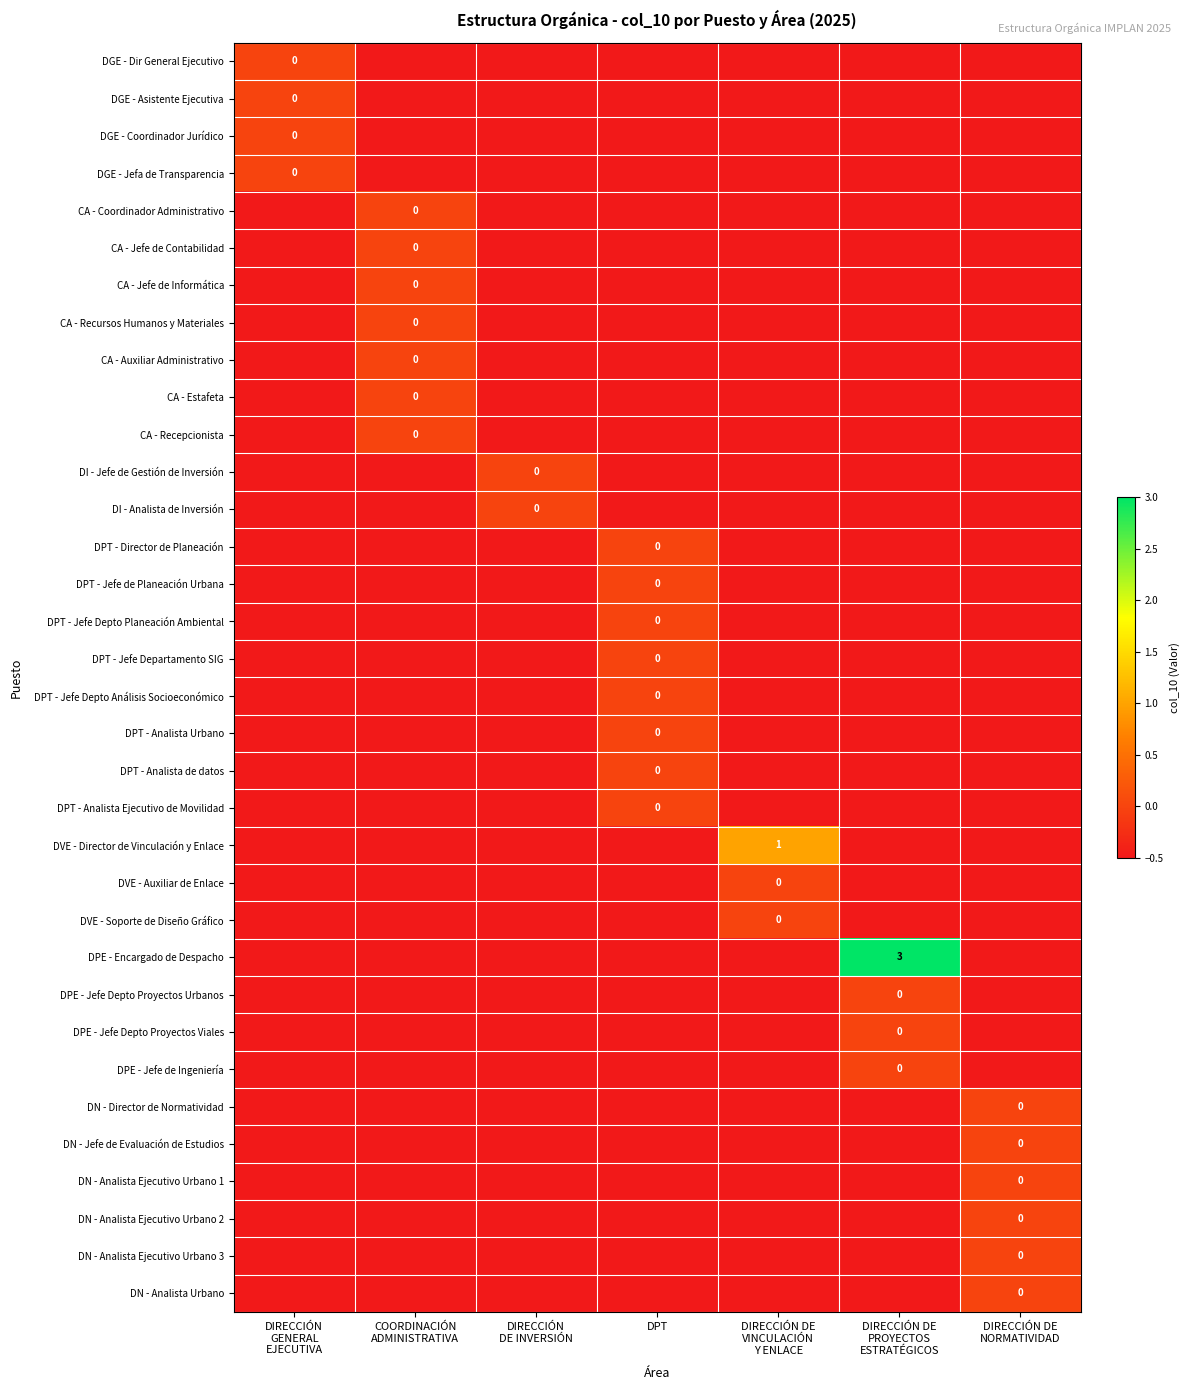

Between DIRECCIÓN
DE INVERSIÓN and DIRECCIÓN DE
NORMATIVIDAD, which is larger?

DIRECCIÓN
DE INVERSIÓN